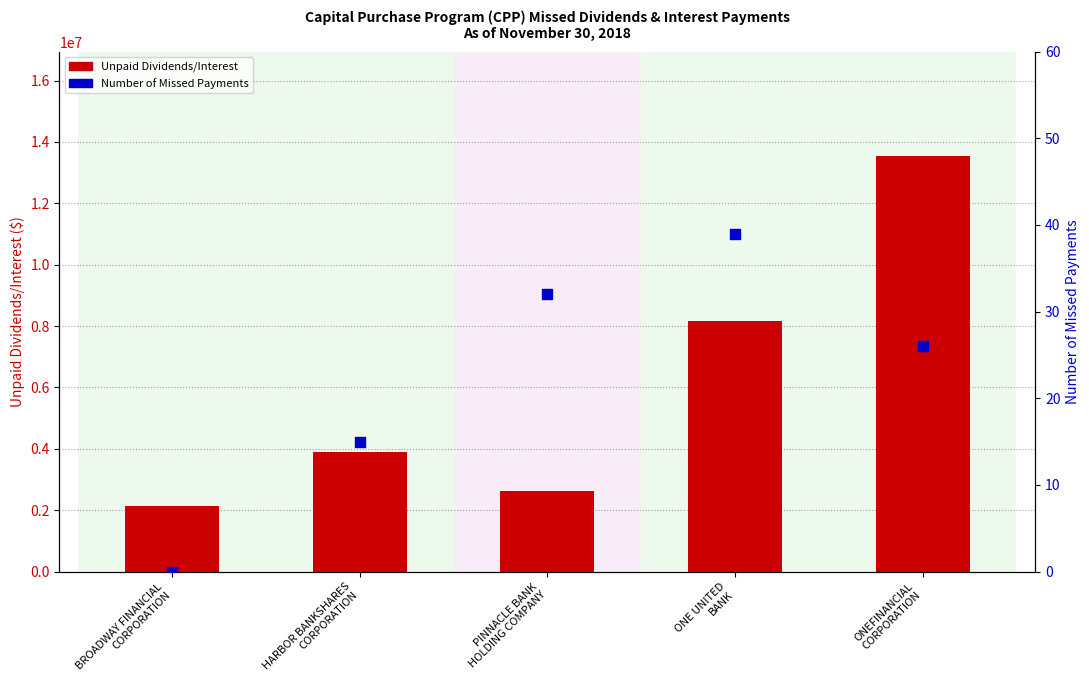

Which series has the widest spread of Y values?

Unpaid Dividends/Interest